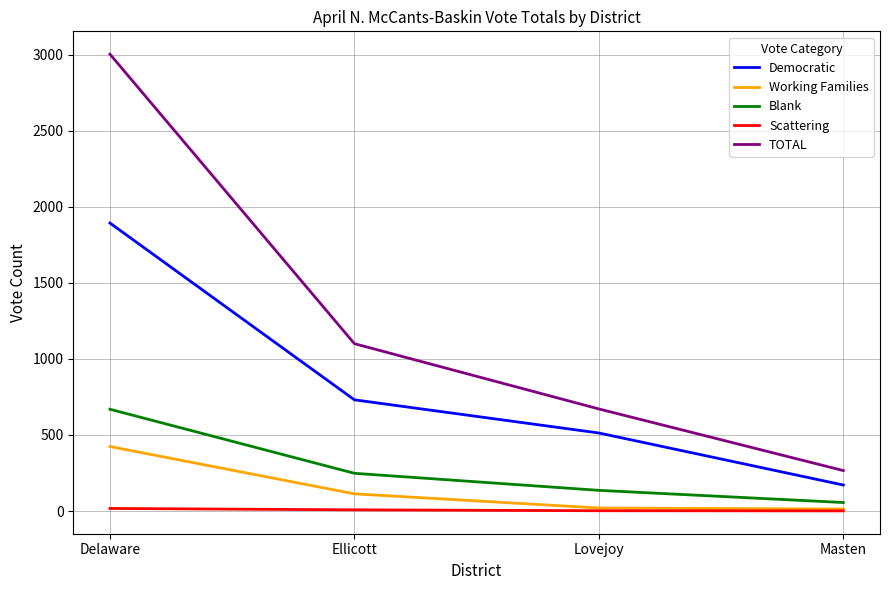

Which series has the largest range (max minus min)?

TOTAL